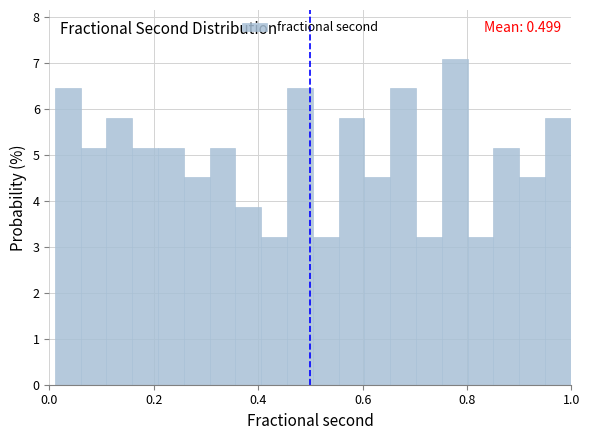

Read against the x-axis, roughly where is the centre of the tallest bar?

0.78